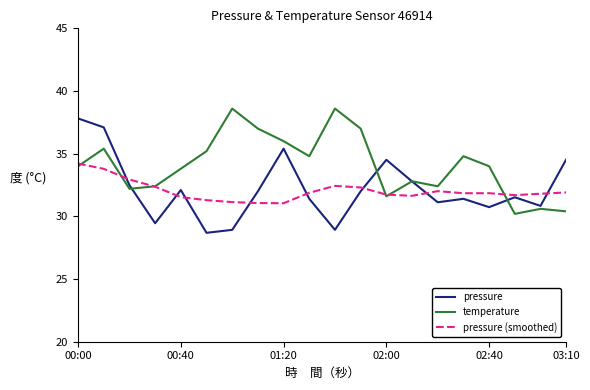

What is the maximum value shown in the chart?

38.6